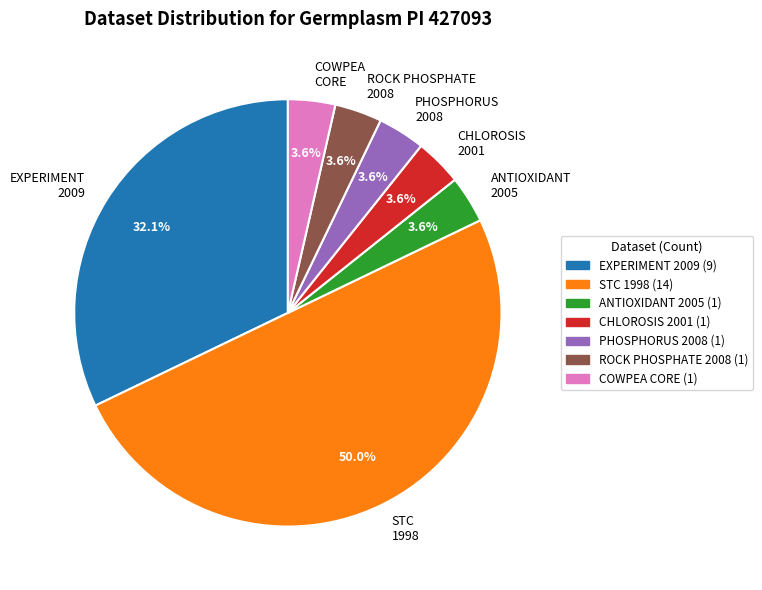

Approximately how many times larger is the value at CHLOROSIS 2001 (1) compared to PHOSPHORUS 2008 (1)?

1.0